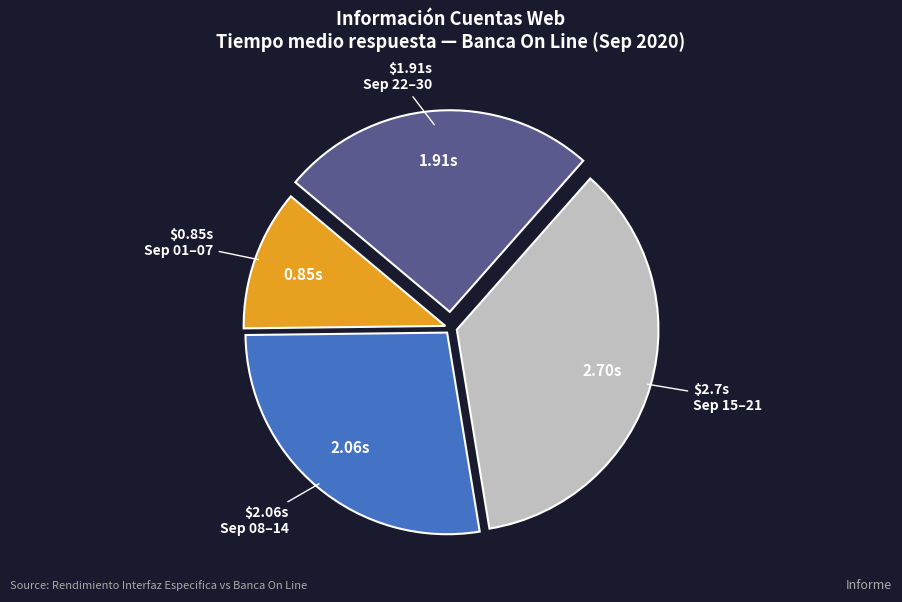

Does any single category account for the majority?

No